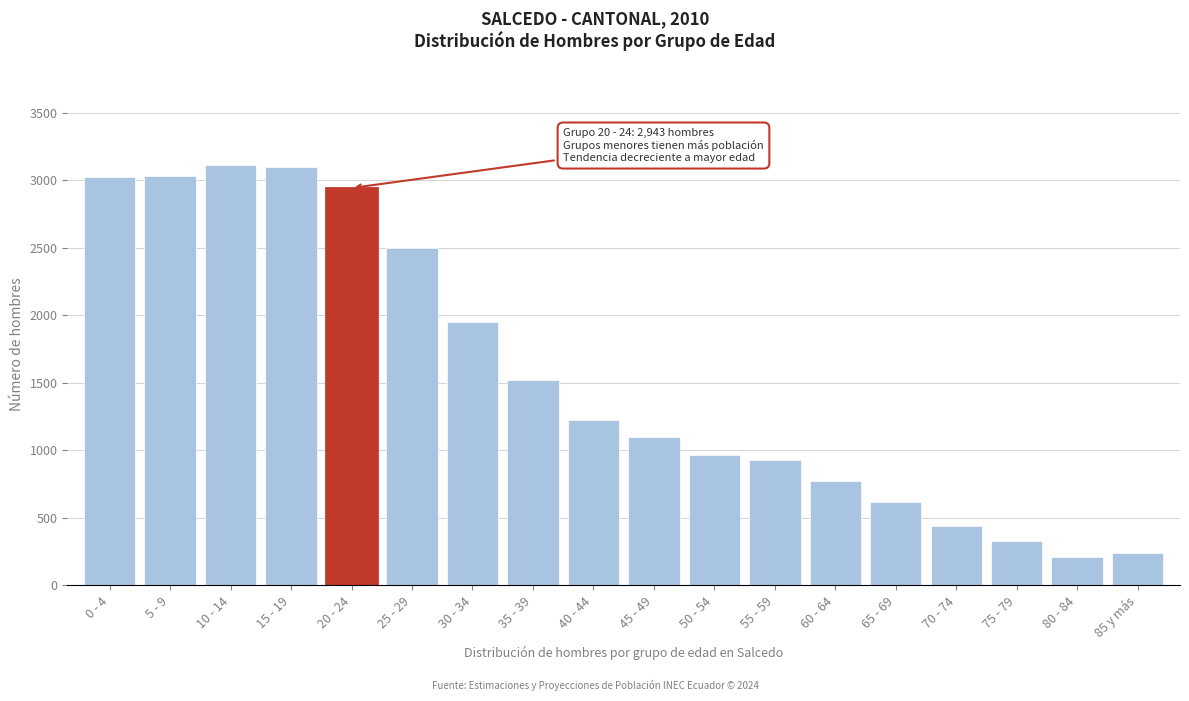

What is the average value?

1555